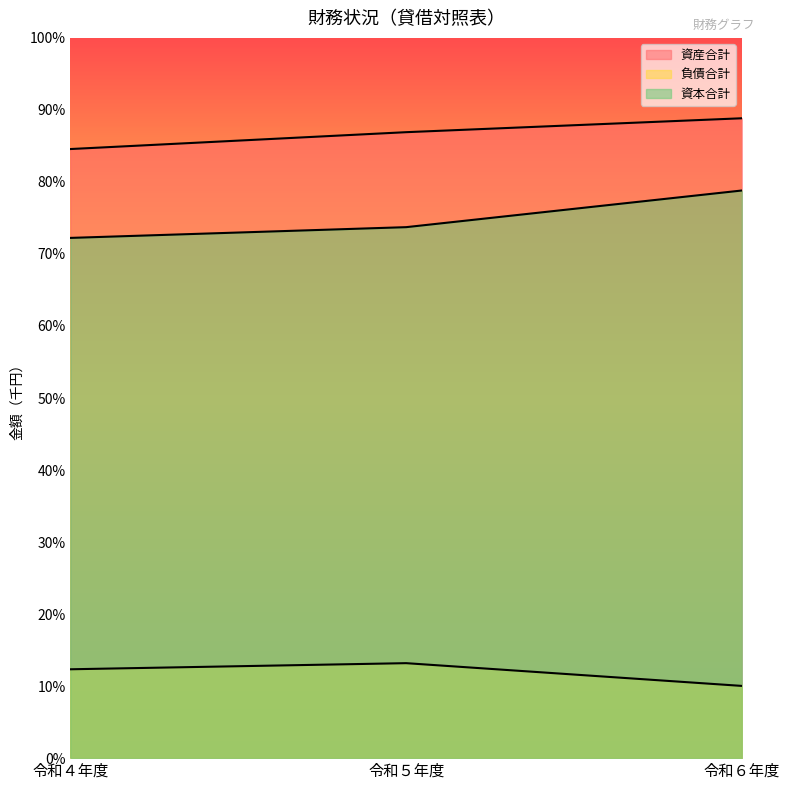

Where is 負債合計 nearest to the value 87054?

令和４年度